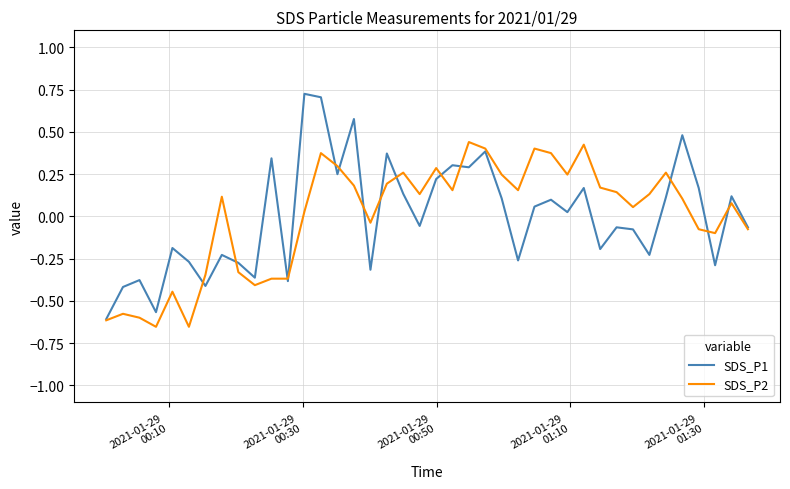

Rank the series by their maximum value, from lowest to highest.

SDS_P2, SDS_P1